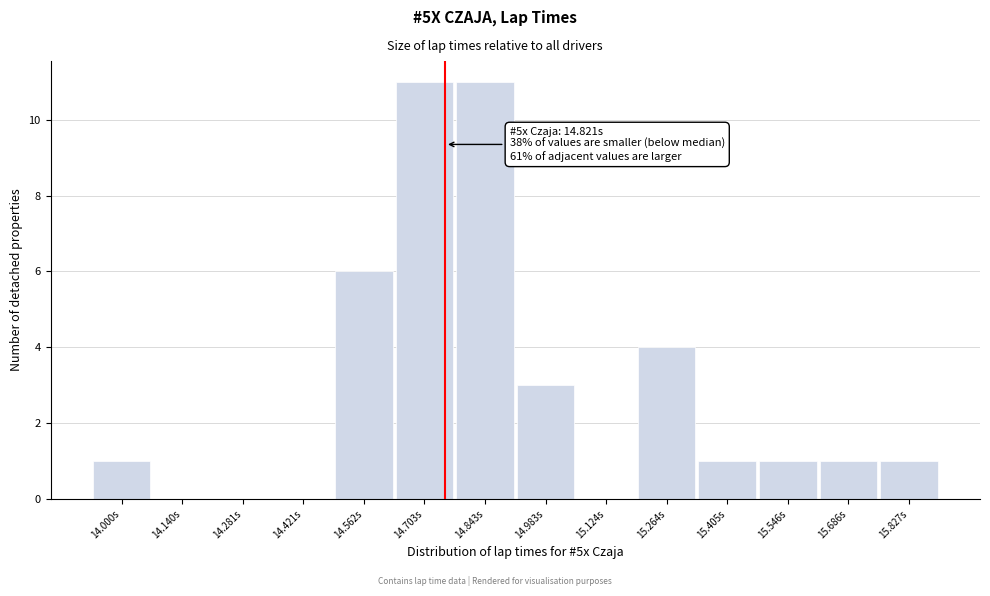

Reading left to right, transcribe all the data shown in this chart.

14.000s=1	14.140s=0	14.281s=0	14.421s=0	14.562s=6	14.703s=11	14.843s=11	14.983s=3	15.124s=0	15.264s=4	15.405s=1	15.546s=1	15.686s=1	15.827s=1